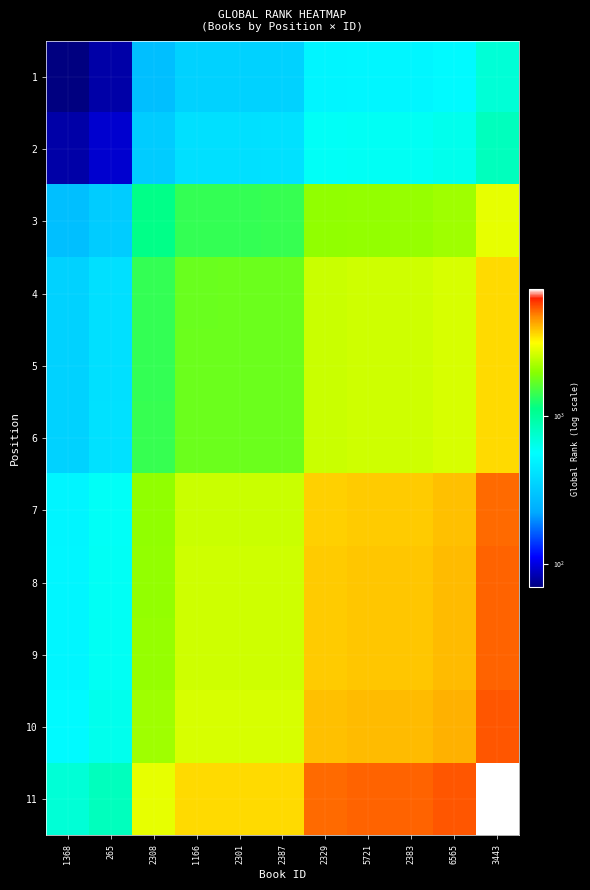

What is the difference between the highest and lowest values at 6565?

4899.5